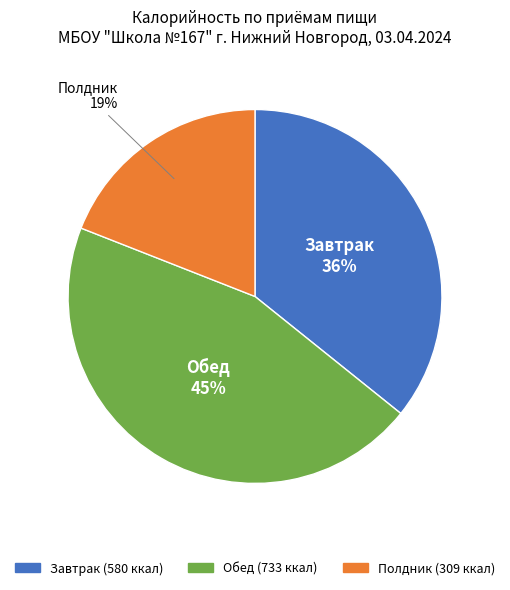

To the nearest percent, what is the combined percentage of Обед and Полдник?

64%